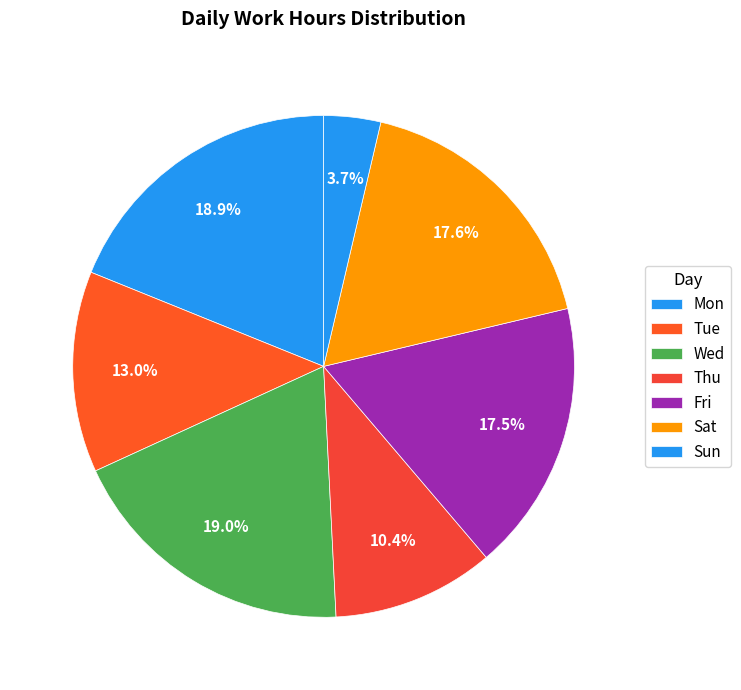

How many segments does this pie chart have?

7